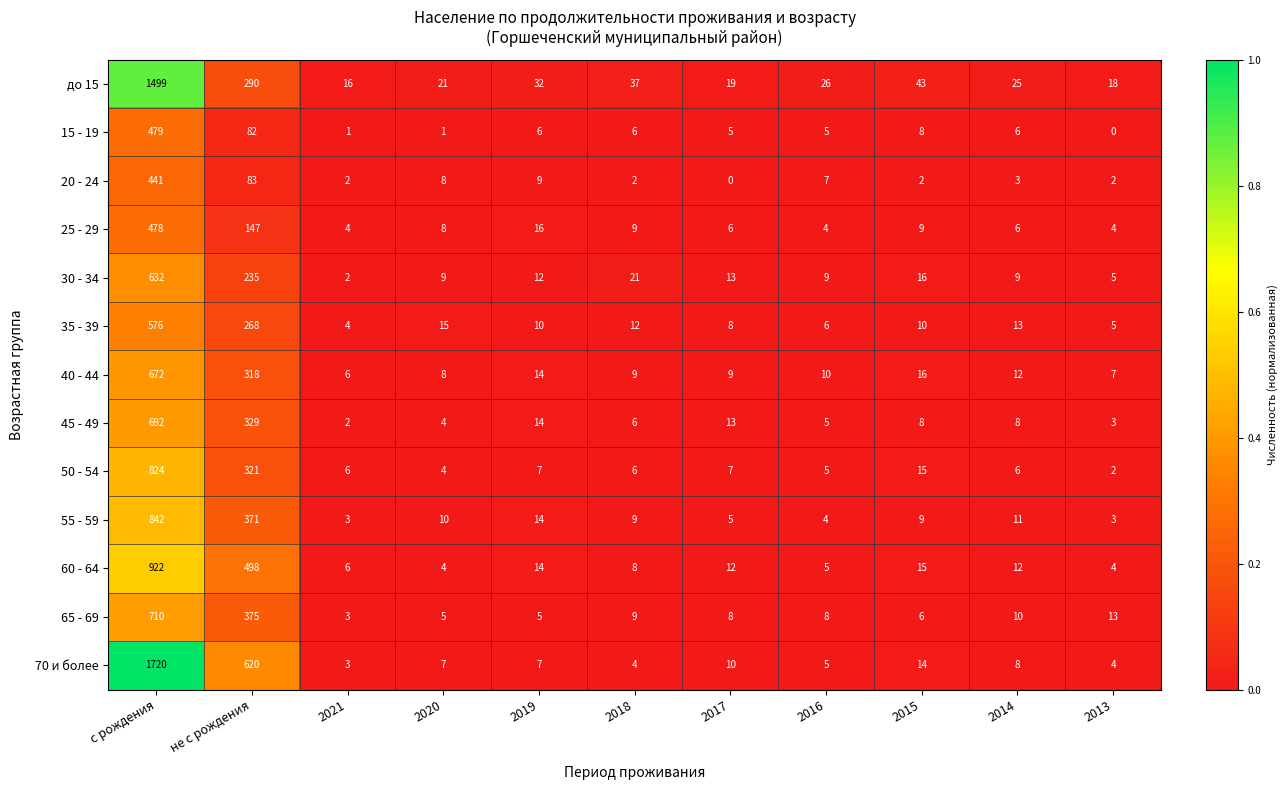

What is the sum of all 60 - 64 values?

1500